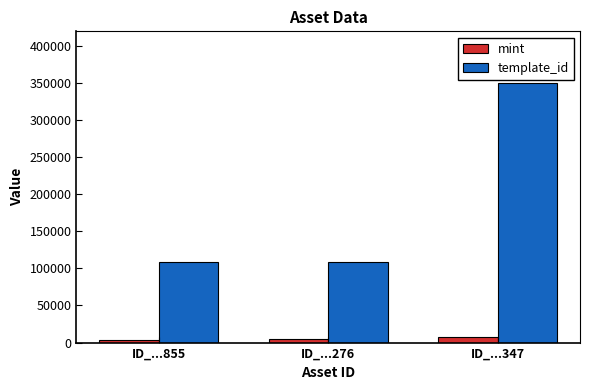

Which series has the widest spread of values?

template_id